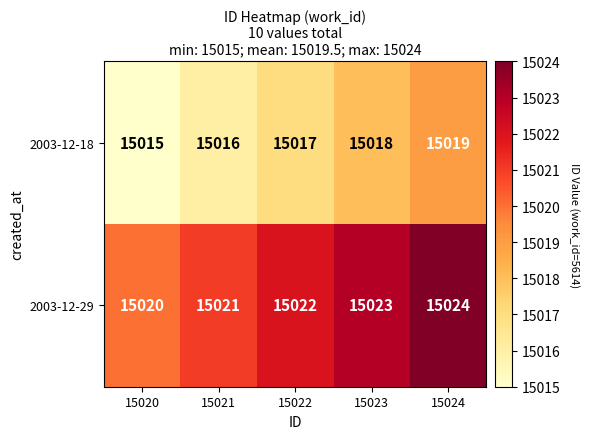

Is it true that 2003-12-18 equals 15019 at 15024?

True